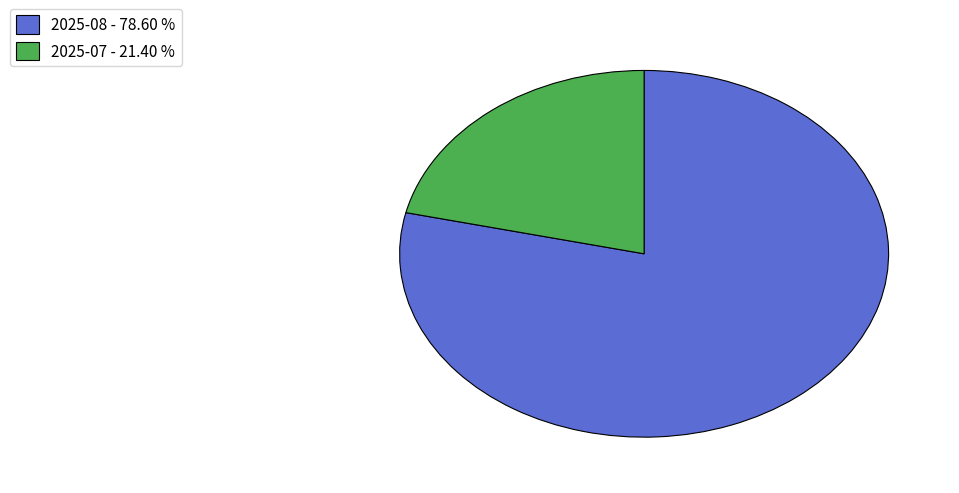

Do 2025-07 - 21.40 % and 2025-08 - 78.60 % together represent more than half of the pie?

Yes